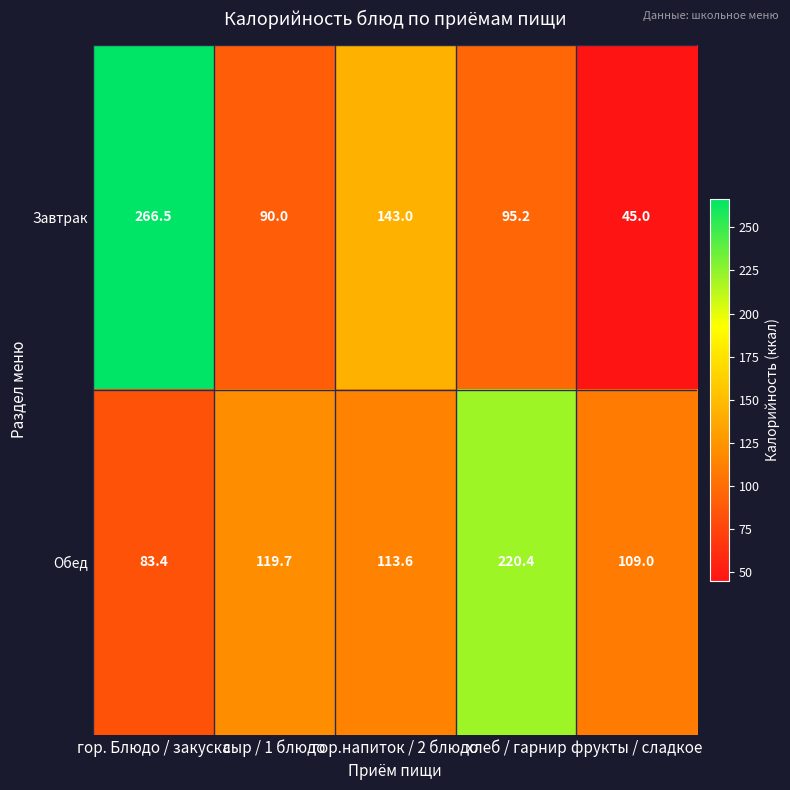

Is it true that Завтрак equals 143.0 at гор.напиток / 2 блюдо?

True